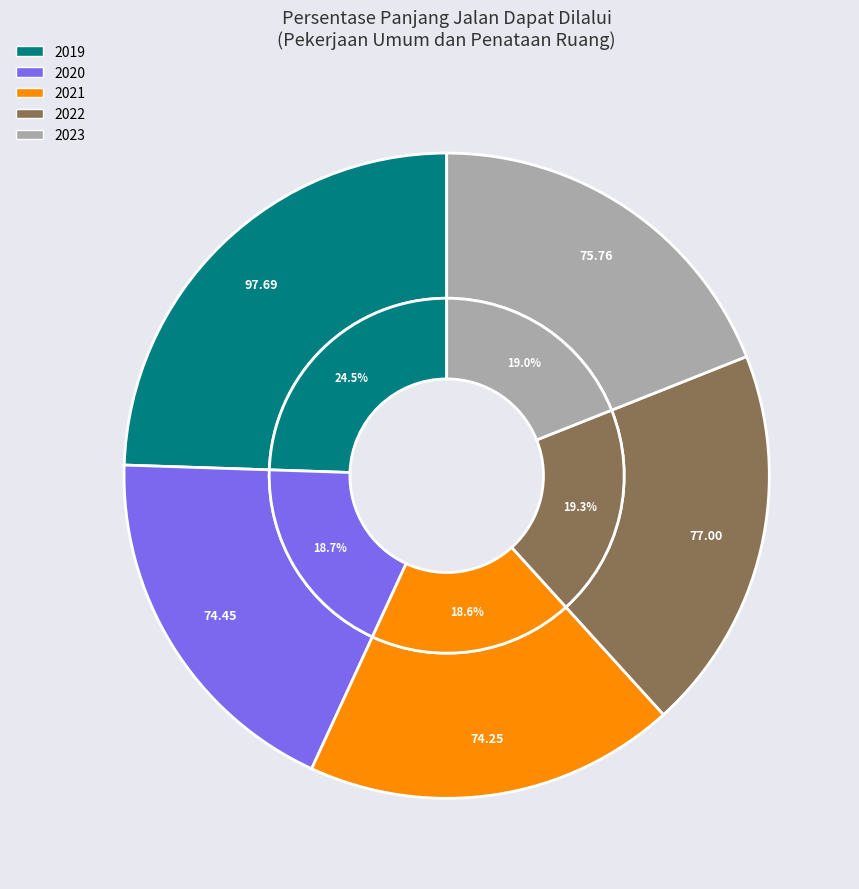

What percentage is the 2019 slice, to the nearest percent?

24%